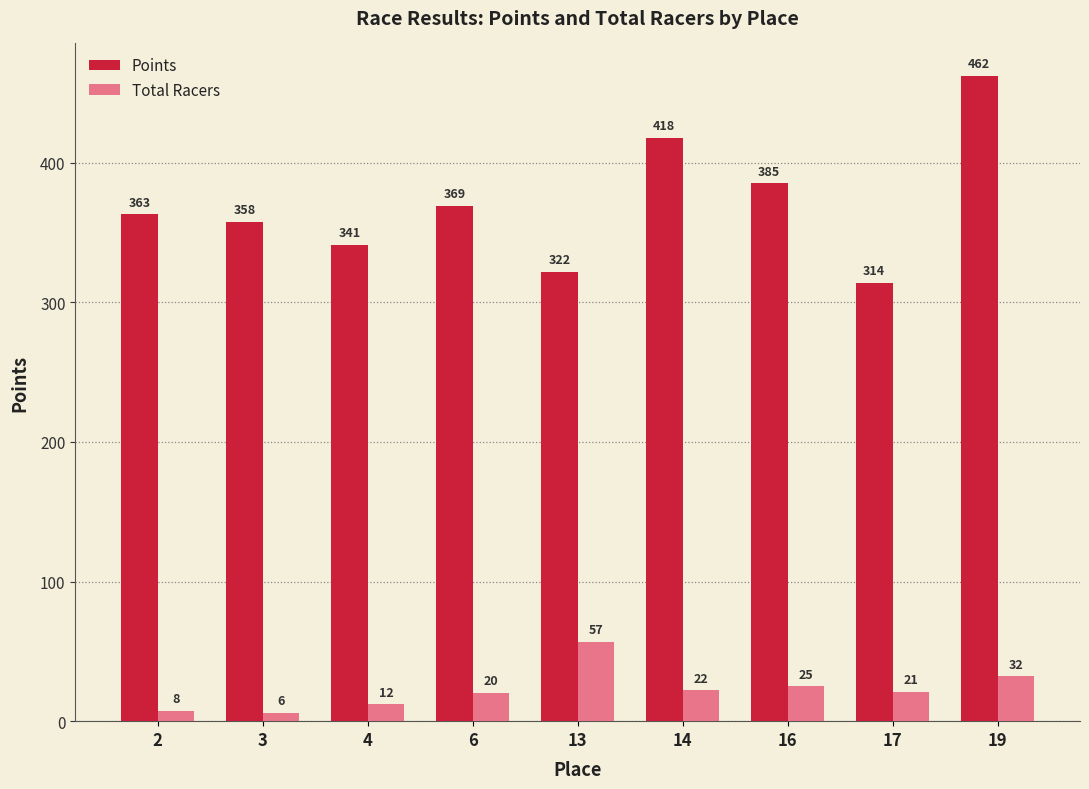

Is it true that Total Racers equals 22.0 at 14?

True